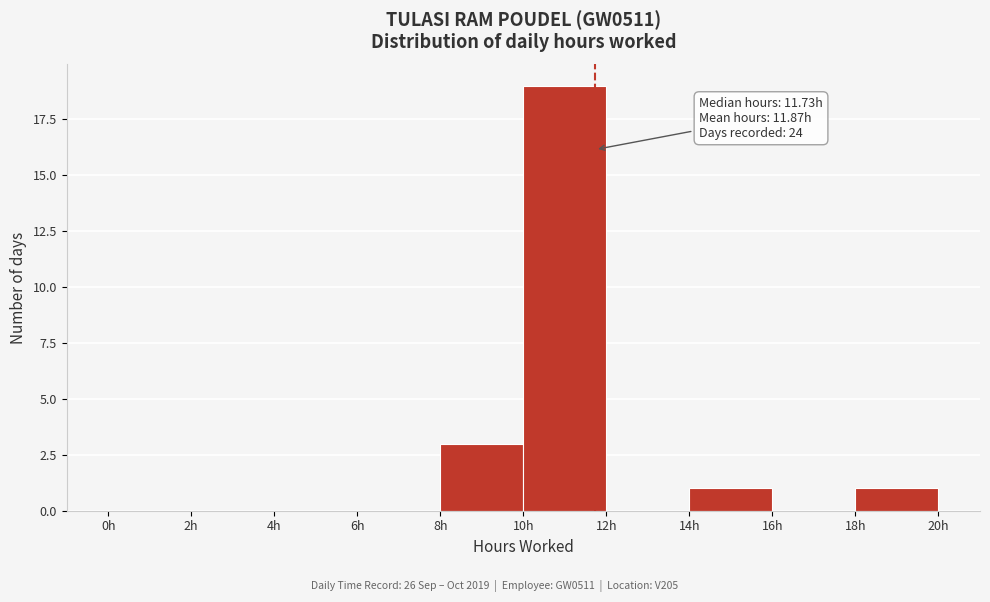

Over which range of the x-axis is the bar tallest?

10 to 12